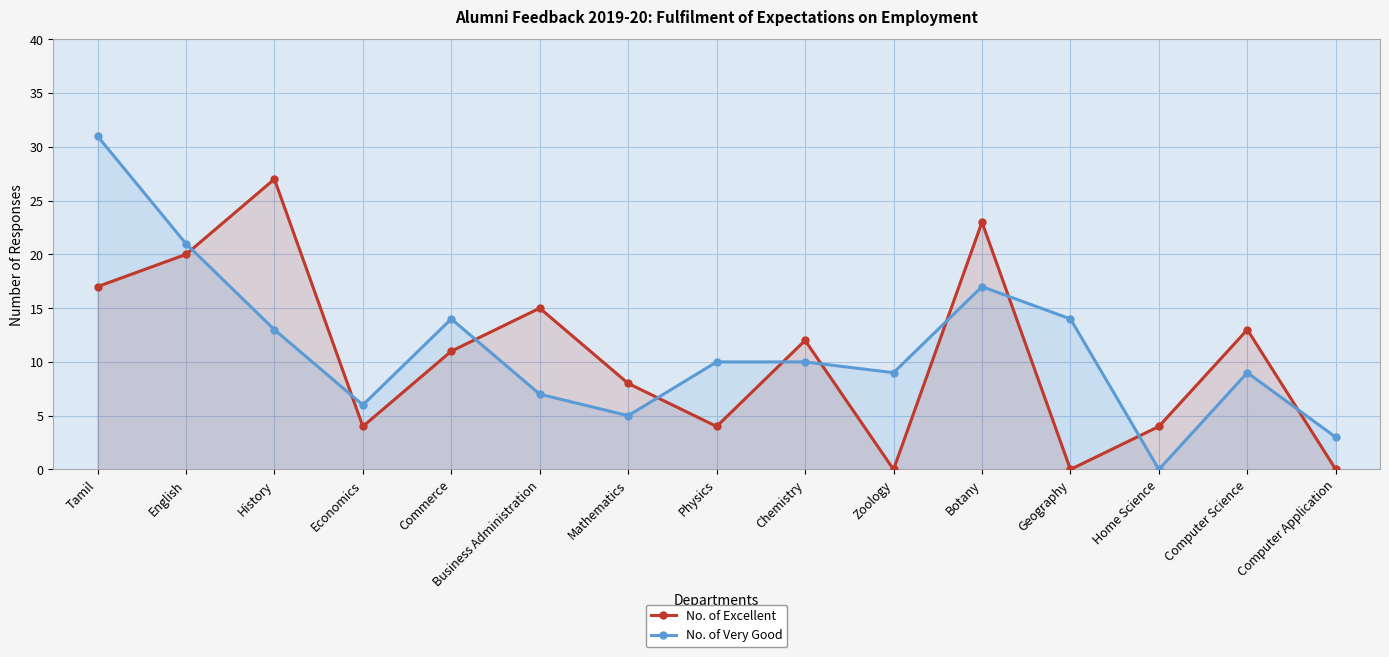

Where is the first local maximum for No. of Excellent?

History